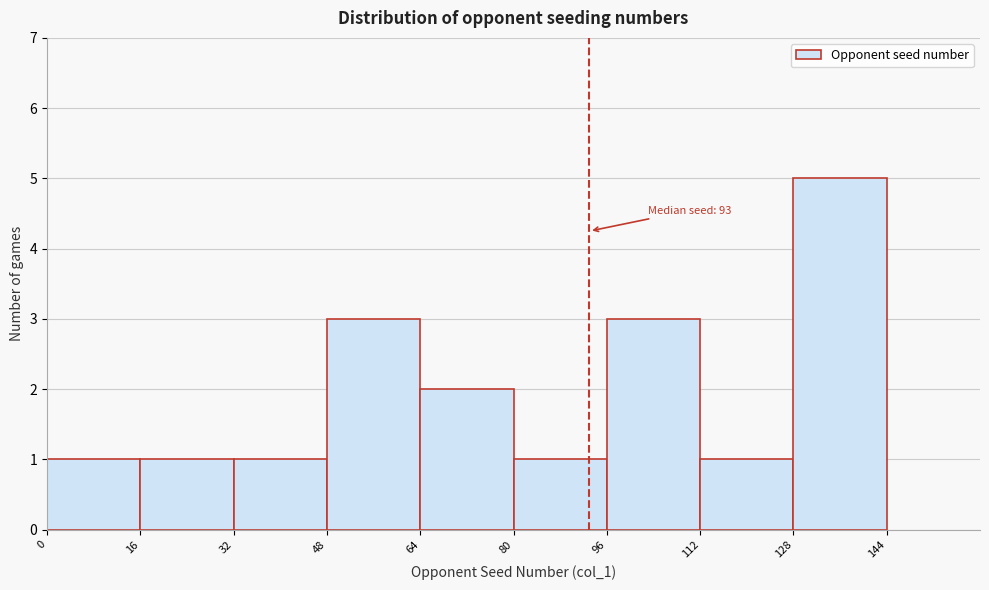

Over which range of the x-axis is the bar tallest?

128 to 144